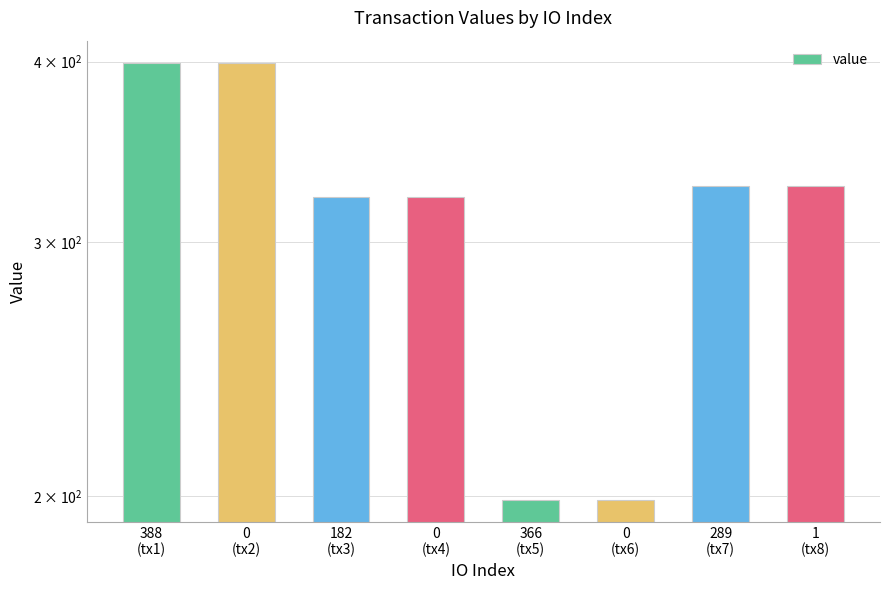

List the labels in order of value, smallest first.

366
(tx5), 0
(tx6), 182
(tx3), 0
(tx4), 289
(tx7), 1
(tx8), 388
(tx1), 0
(tx2)